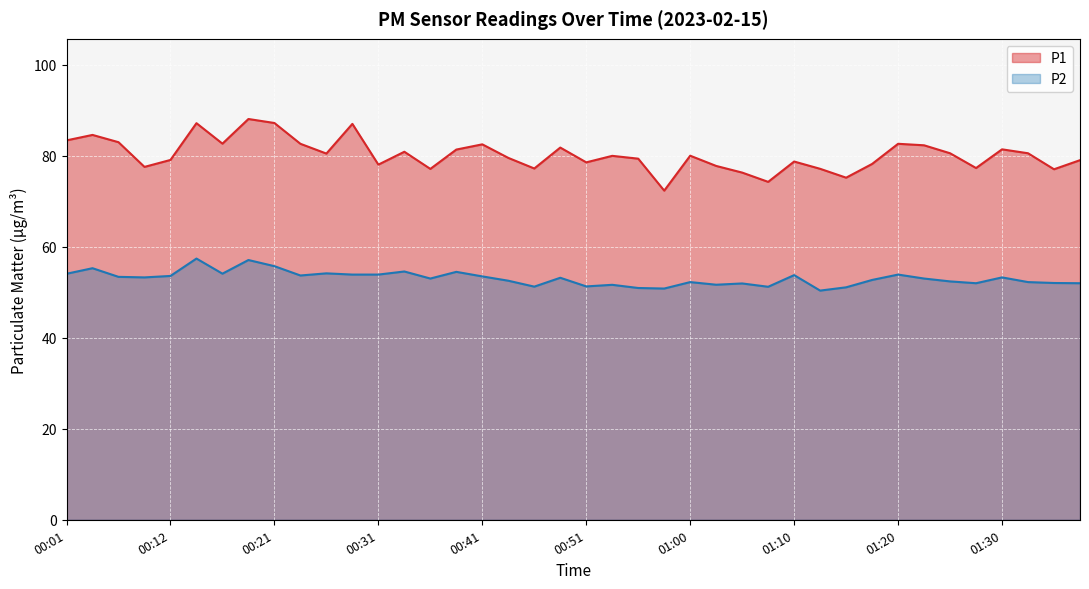

Count the number of categories in the chart.

40